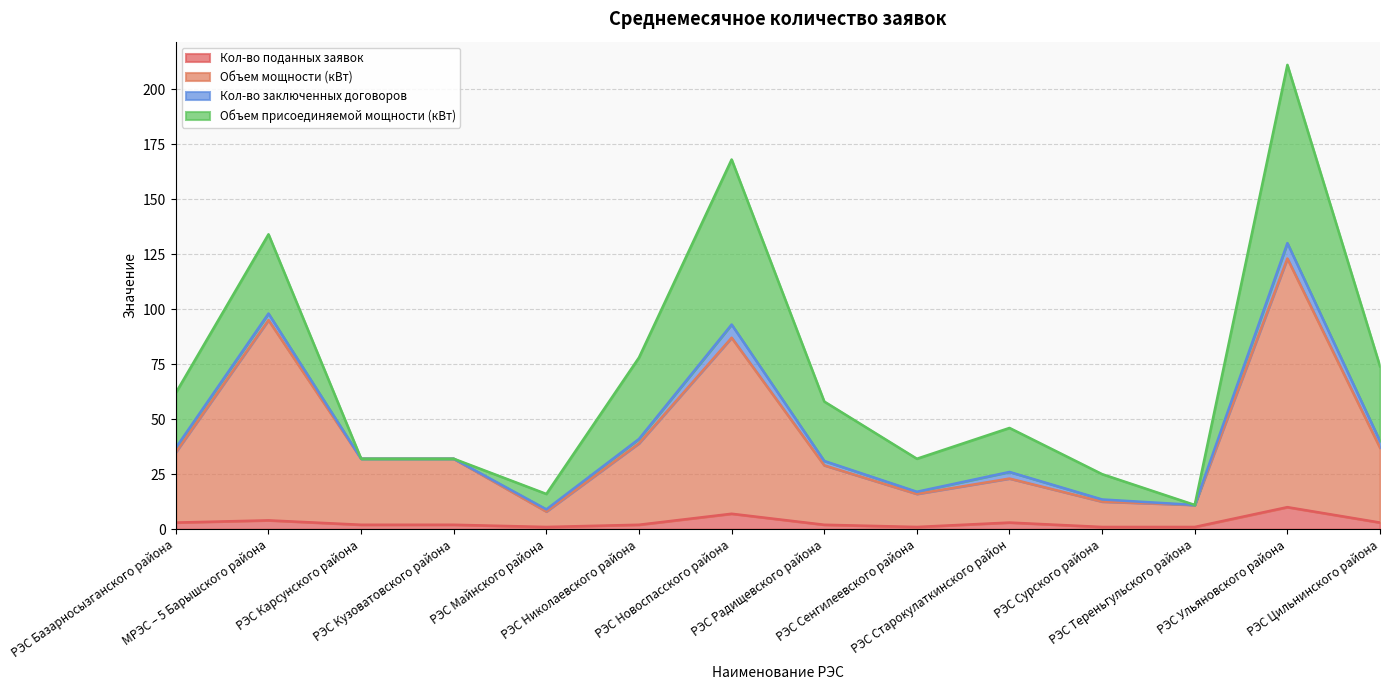

The Объем мощности (кВт) series shows 16.0 at РЭС Сенгилеевского района. True or false?

True